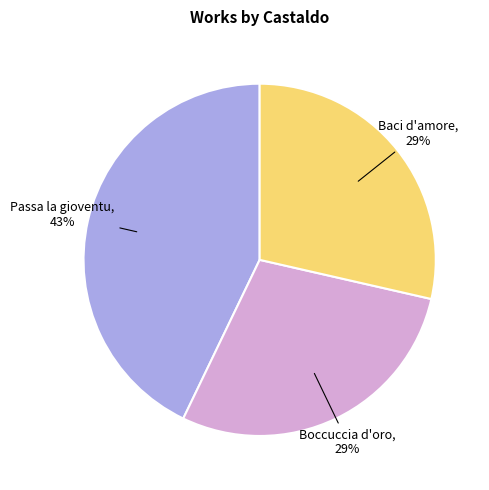

Is there any slice that represents more than half of the pie?

No